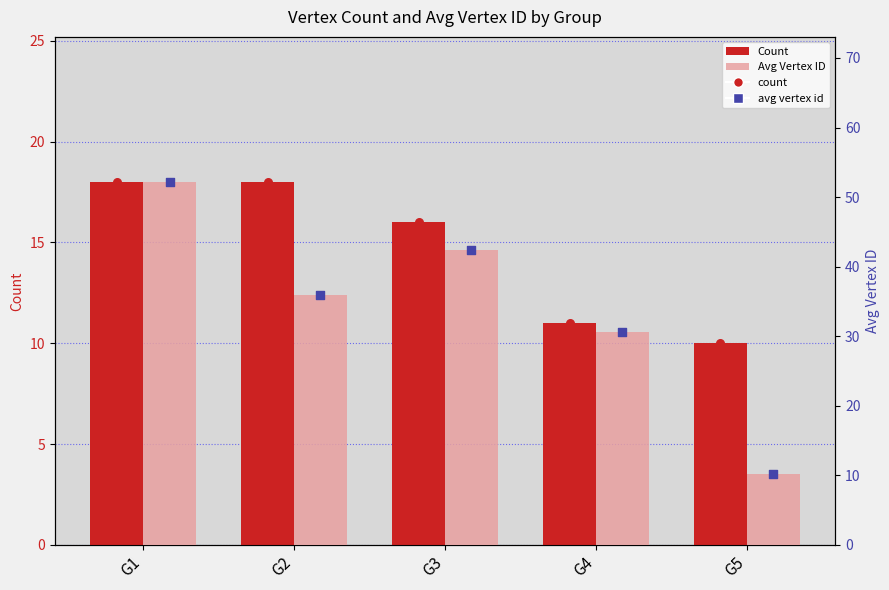

Is the value of Avg Vertex ID at G3 greater than the value of Count at G5?

Yes